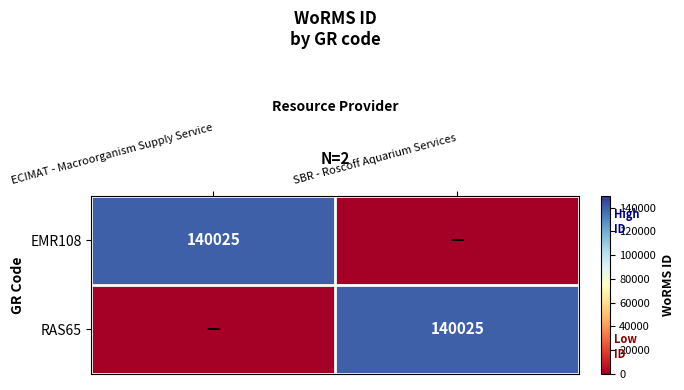

Count the number of categories in the chart.

2